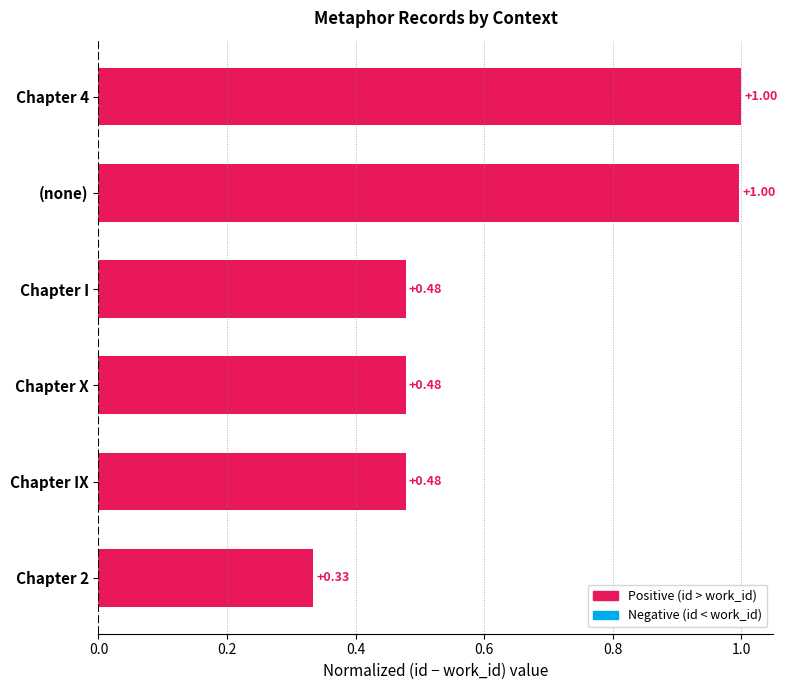

Between (none) and Chapter IX, which is larger?

(none)